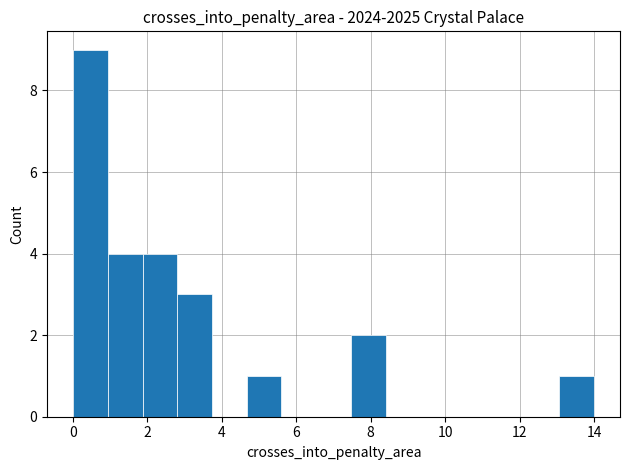

Which range on the x-axis has the tallest bar?

0.0 to 1.0